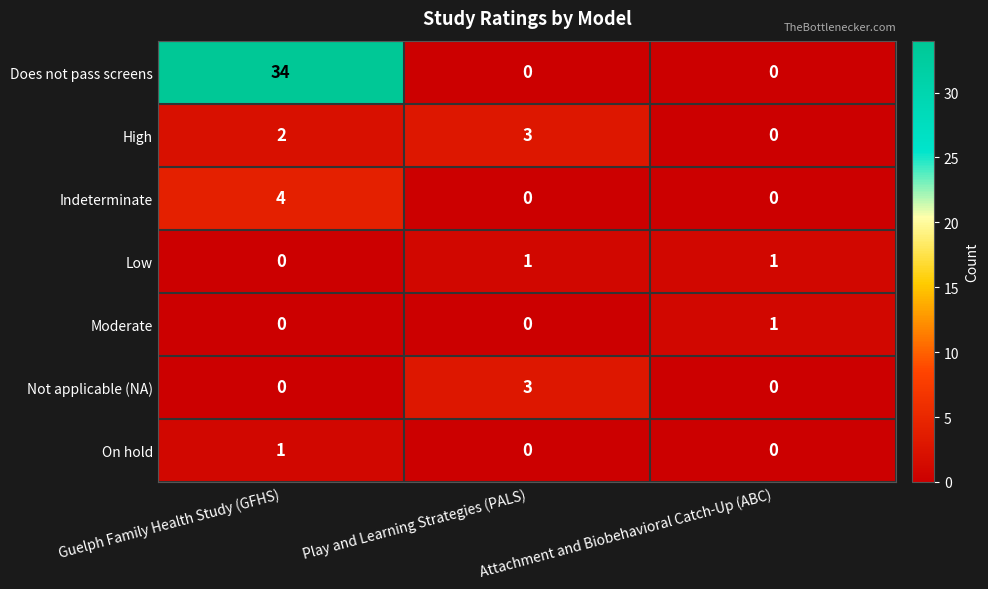

Which category has the highest value in the High series?

Play and Learning Strategies (PALS)